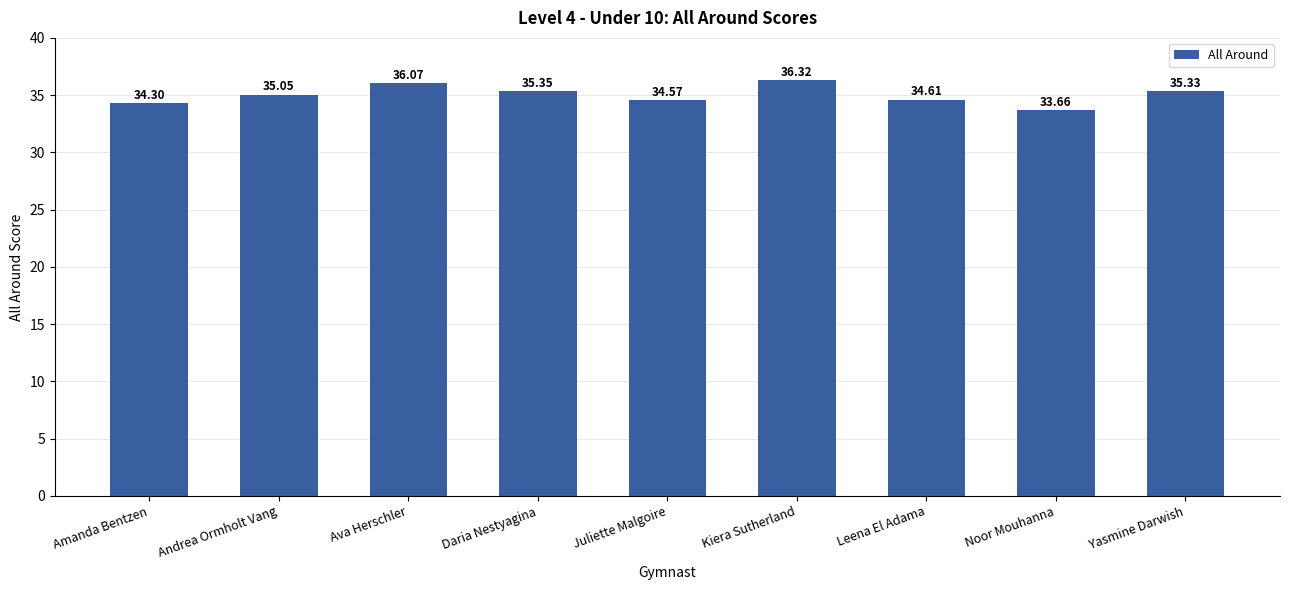

What is the maximum value shown in the chart?

36.3